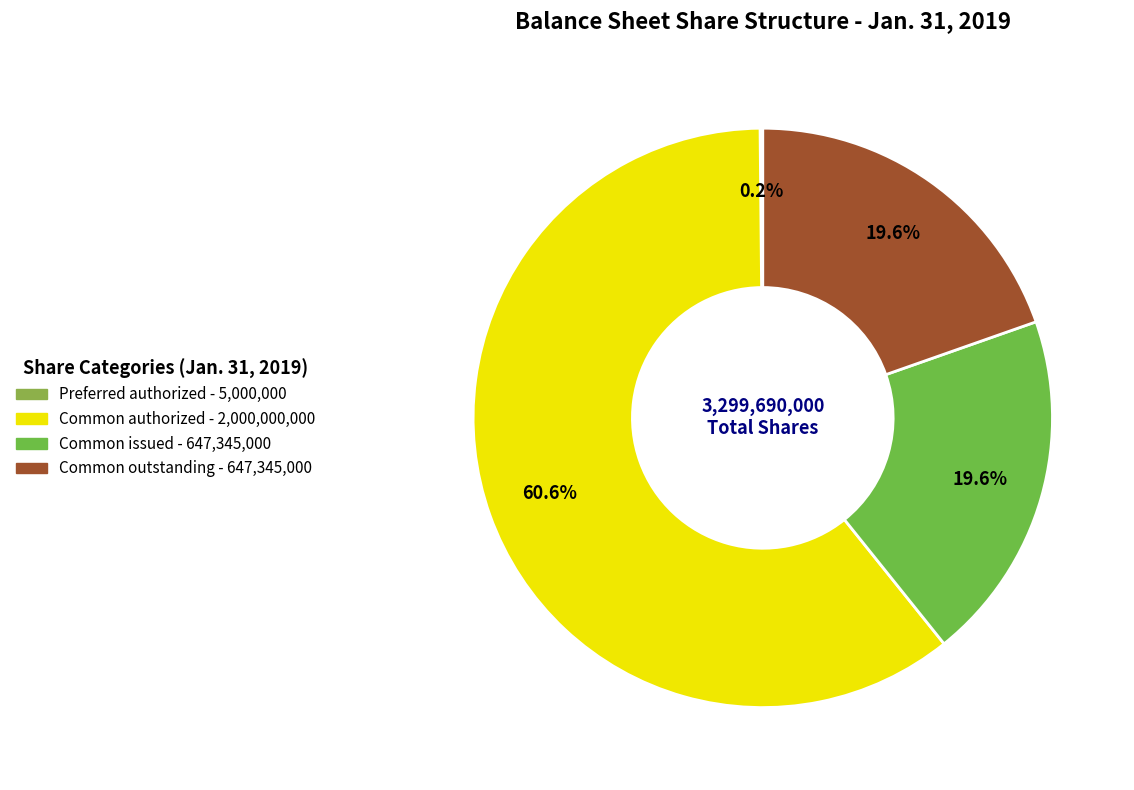

Rank the categories by value from lowest to highest.

Preferred stock, shares authorized, Common stock, shares issued, Common stock, shares outstanding, Common stock, shares authorized